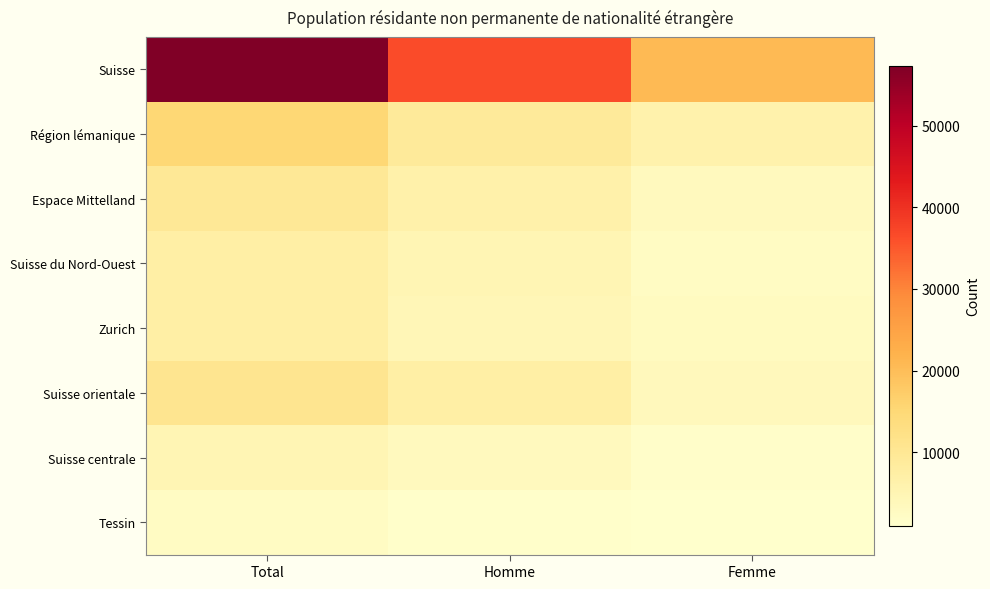

What is the smallest value displayed?

990